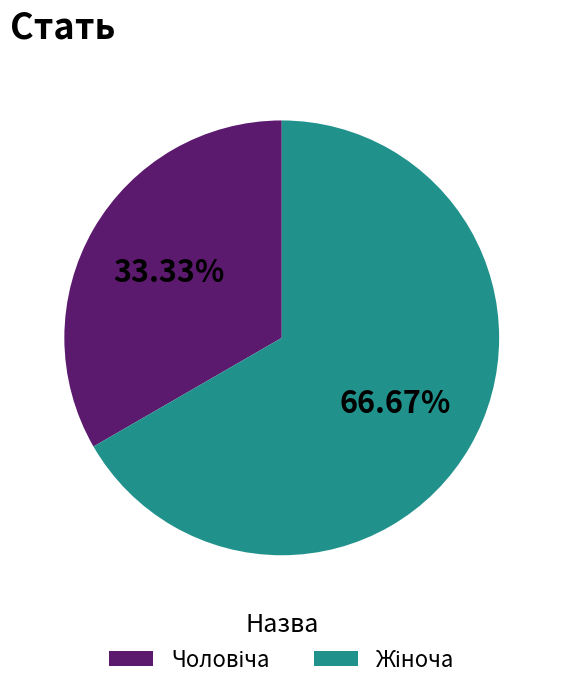

Is there any slice that represents more than half of the pie?

Yes